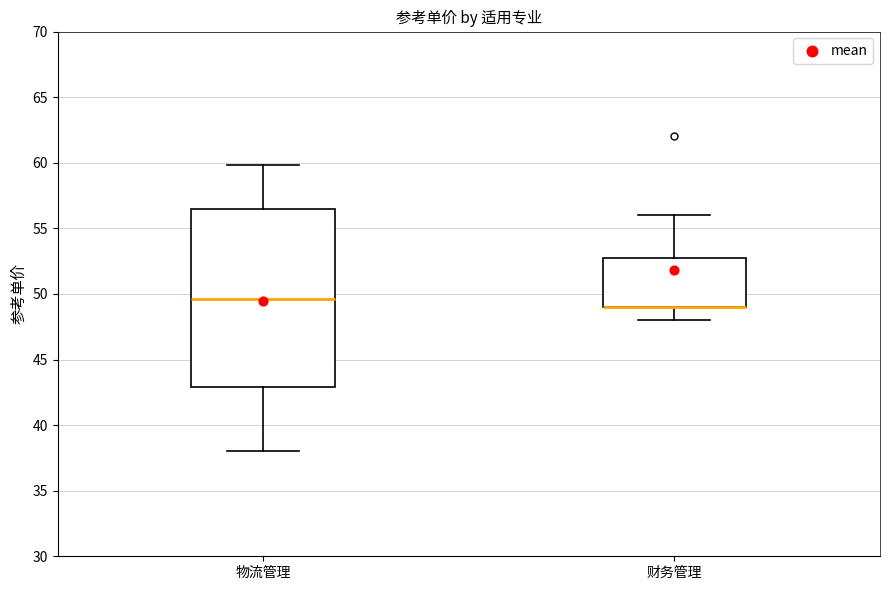

Reading left to right, transcribe this box plot: for each box, give where its median line is, the range the box spans, and where its two whiskers end, as read against the y-axis. The values are not printed on the chart, so give them approximately, as read against the axis.

物流管理: median 49.5, box 43.0 to 56.5, whiskers 38.0 to 60.0
财务管理: median 49.0 (drawn on the box's lower edge), box 49.0 to 53.0, whiskers 48.0 to 56.0